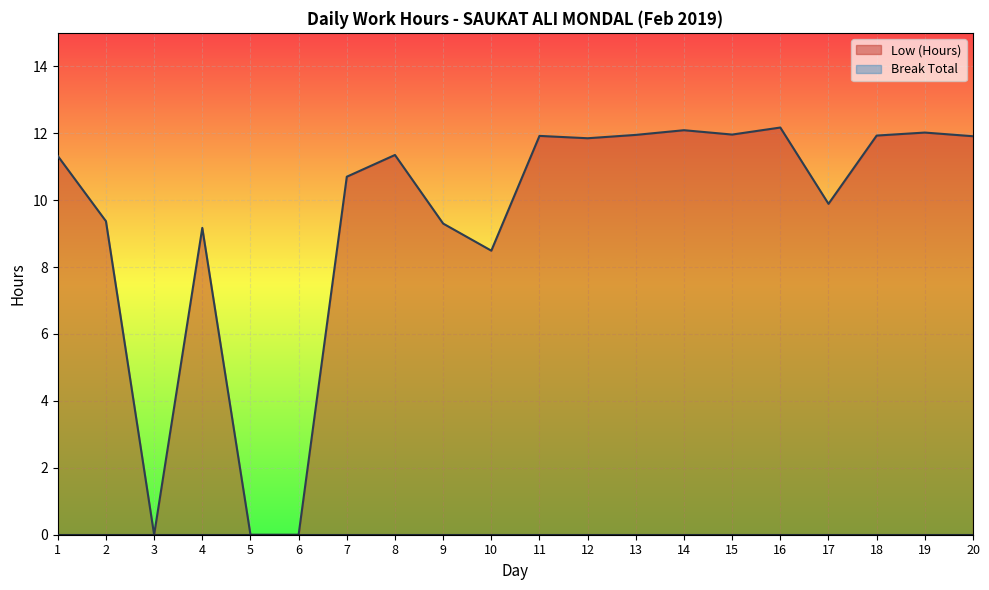

How many distinct data groups are displayed?

2